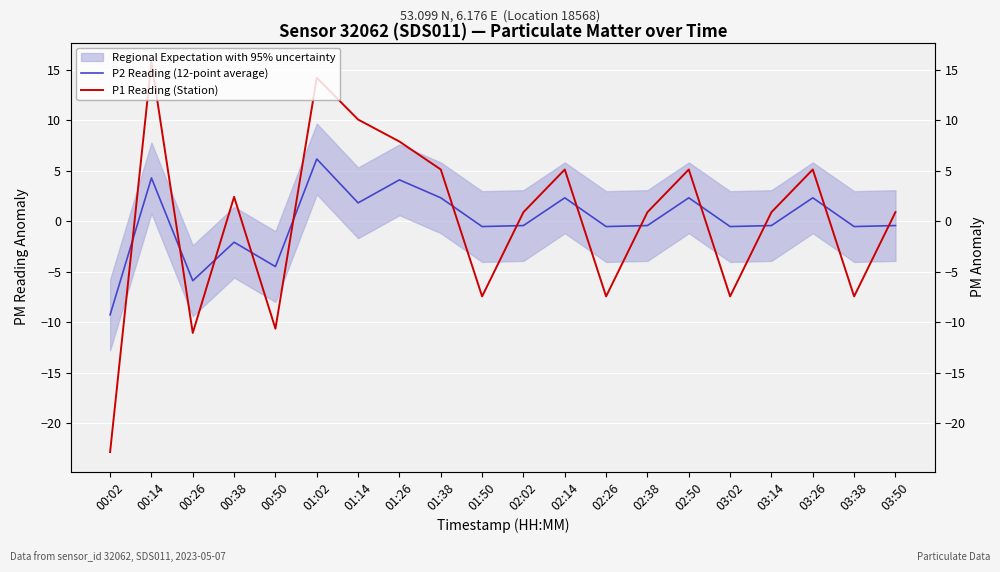

Which series has the widest spread of values?

P1 Reading (Station)